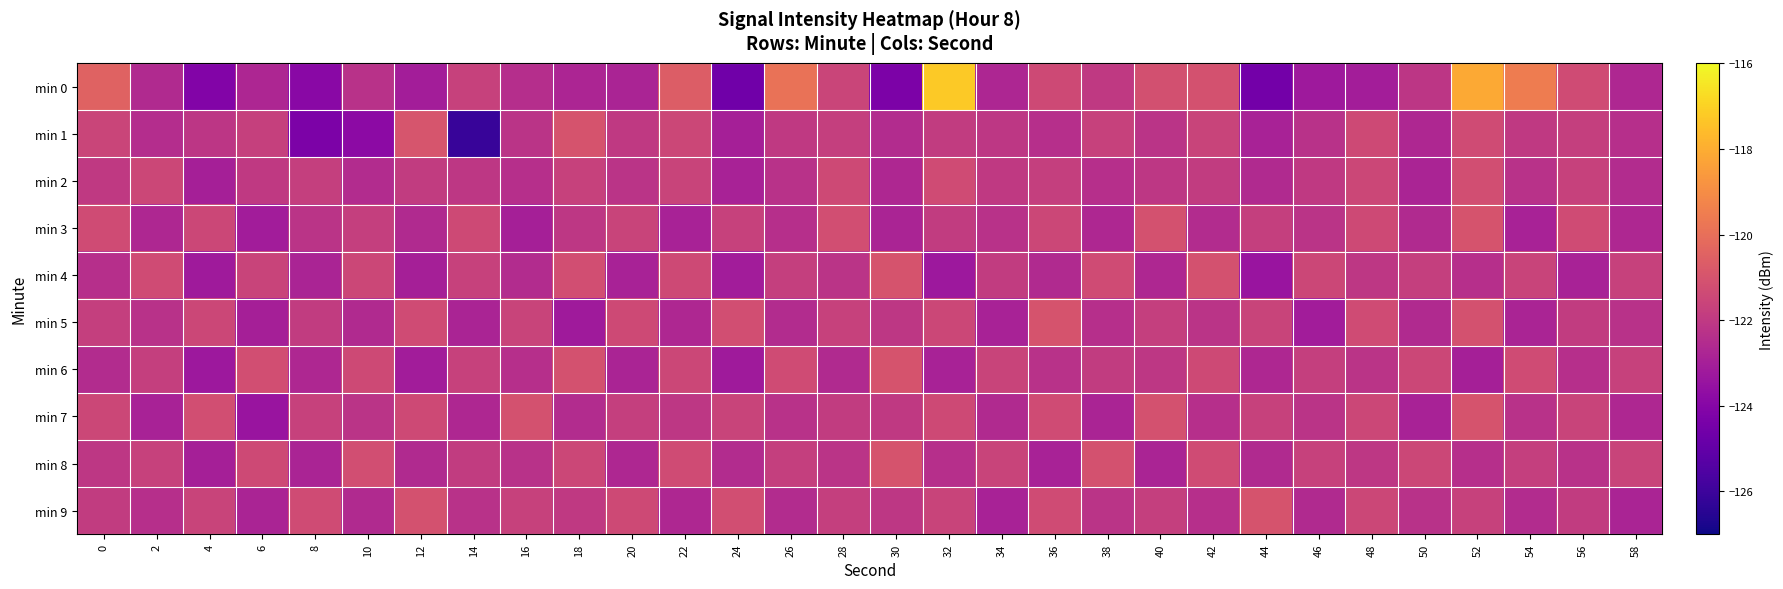

Count the number of data series in this chart.

10